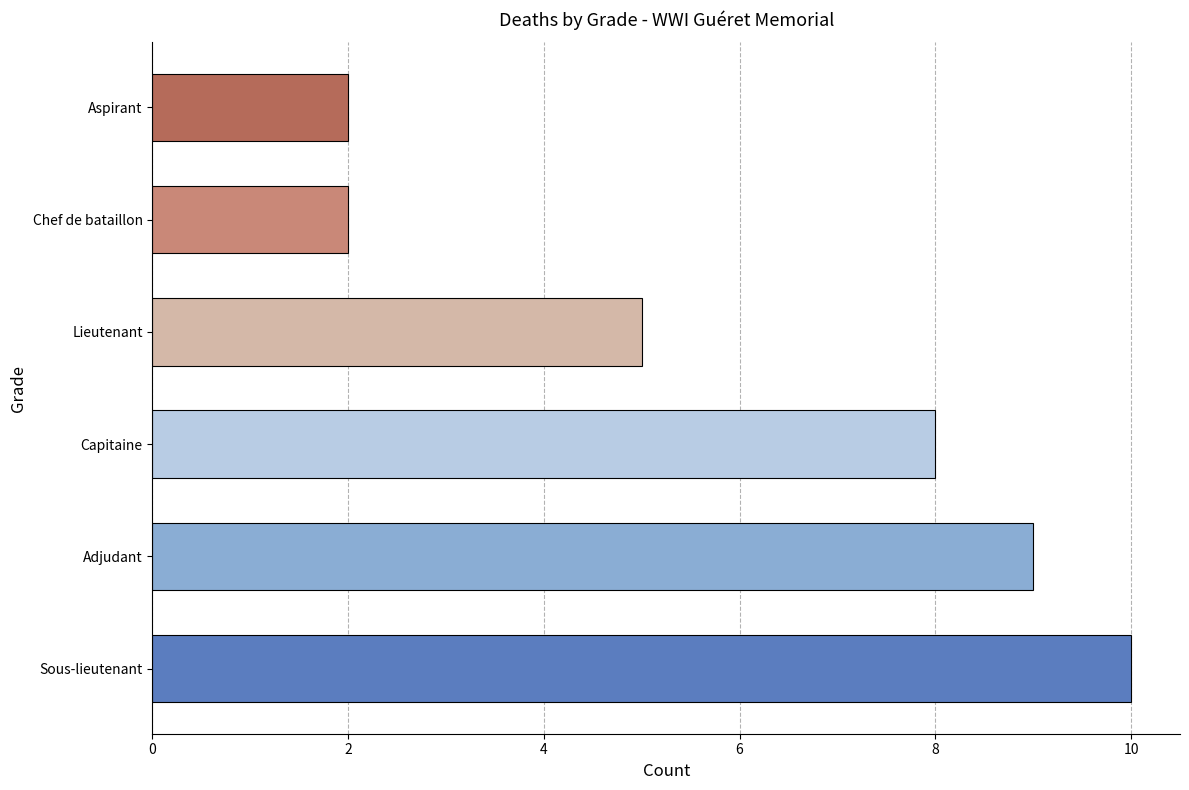

What is the difference between the maximum and minimum values?

8